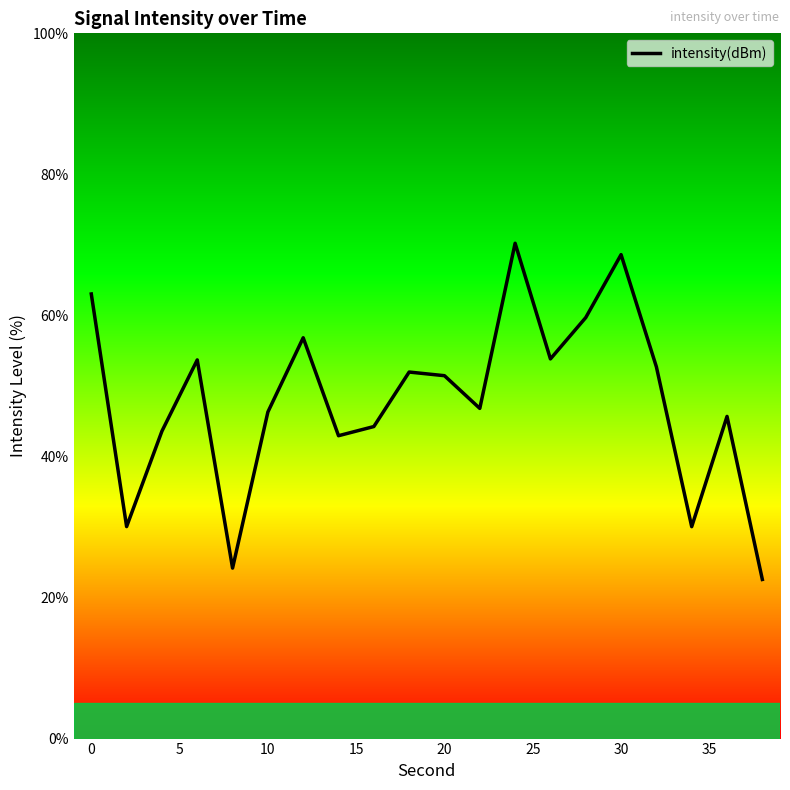

What is the difference between the maximum and minimum values?

47.7